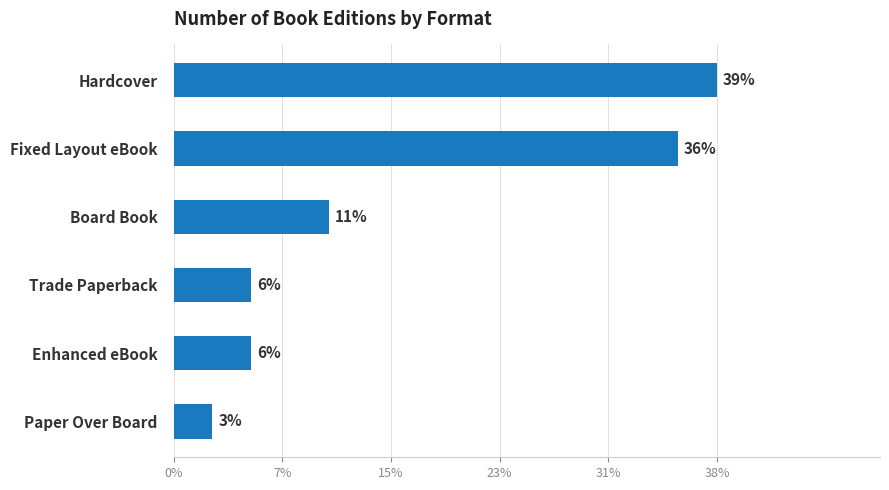

Are the bars horizontal?

Yes